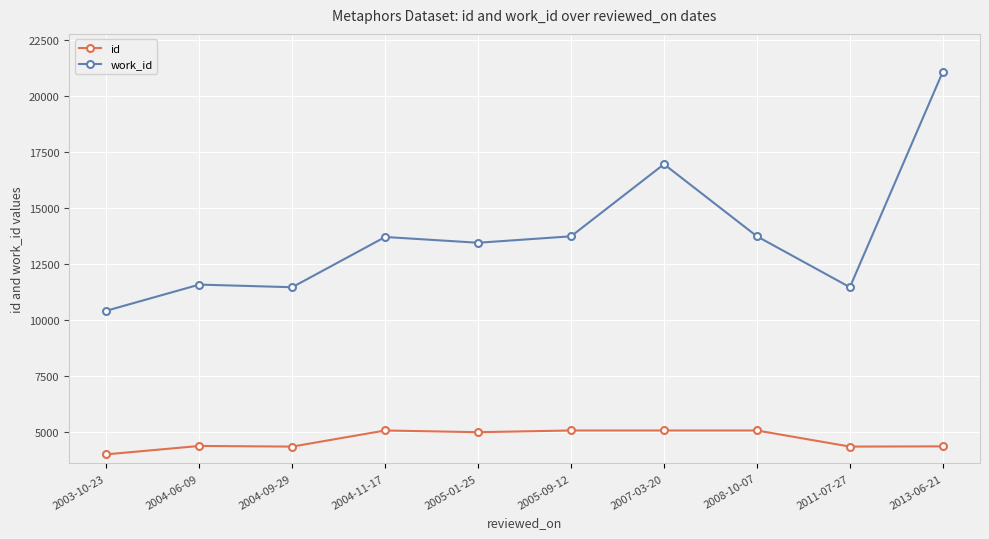

Which series has the largest total across all categories?

work_id